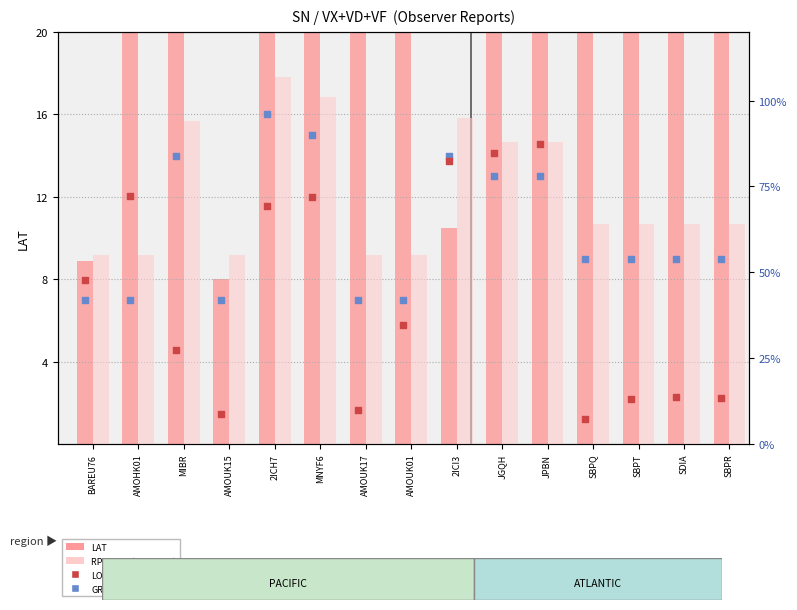

At how many categories does at least one series exceed 63?

10